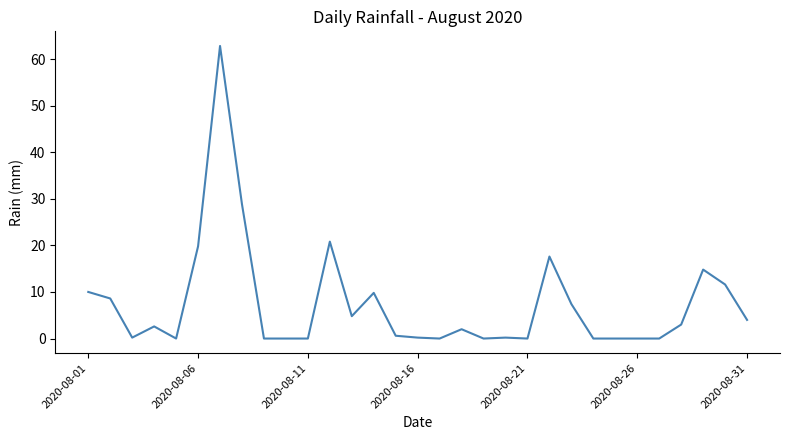

What is the difference between the maximum and minimum values?

62.8